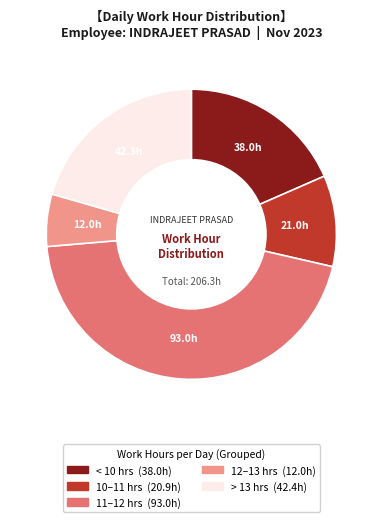

Does any single category account for the majority?

No